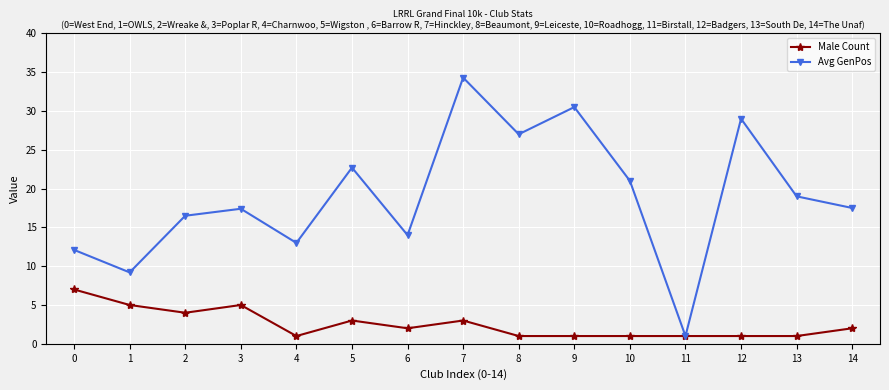

What is the value of the Male Count point at the 15th from the left?

2.0